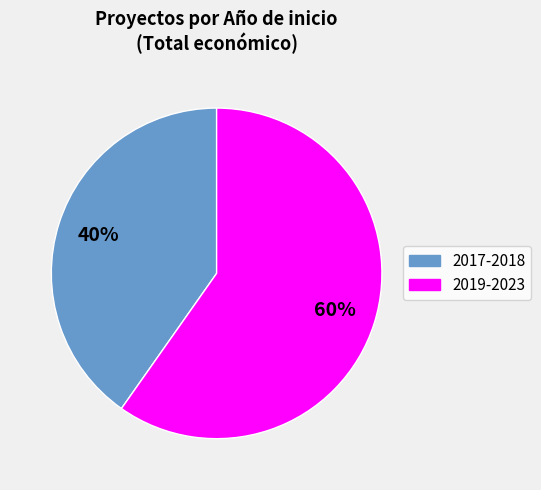

To the nearest percent, what is the average slice percentage?

50%